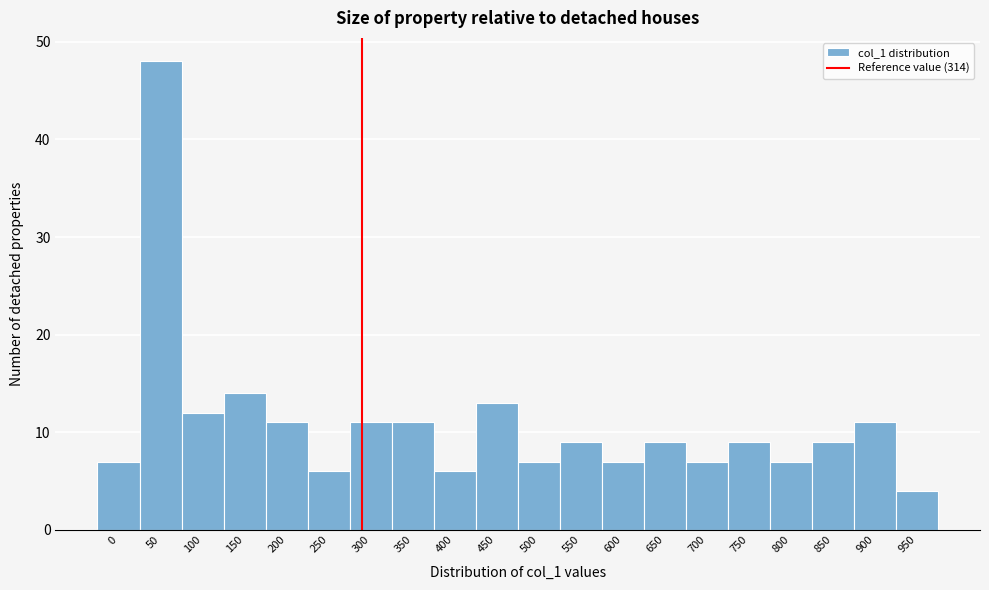

Reading left to right, what are all the values shown in this chart?

7	48	12	14	11	6	11	11	6	13	7	9	7	9	7	9	7	9	11	4